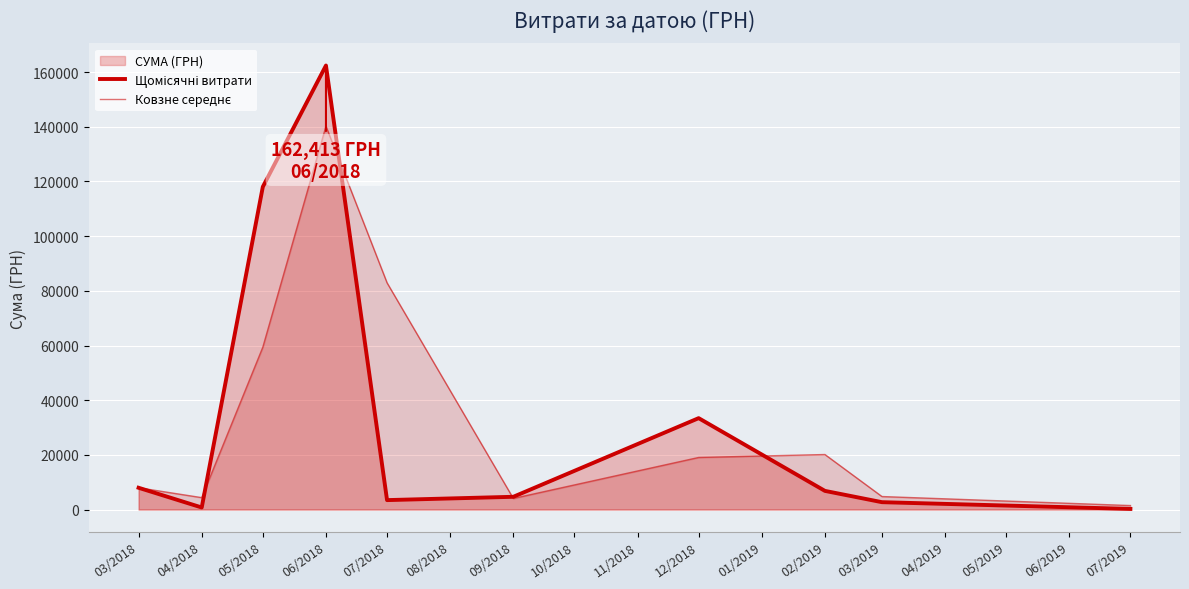

Is the value of Щомісячні витрати at 03/2018 greater than the value of Ковзне середнє at 03/2018?

No